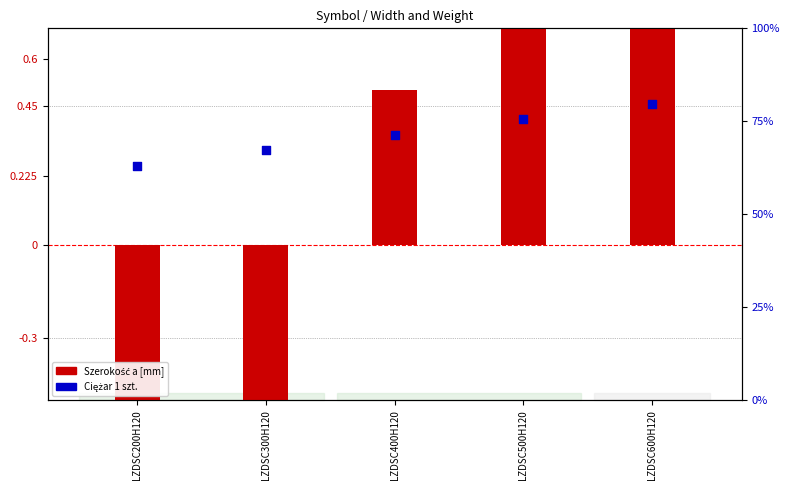

Which series reaches the minimum Y coordinate?

Szerokość a [mm]